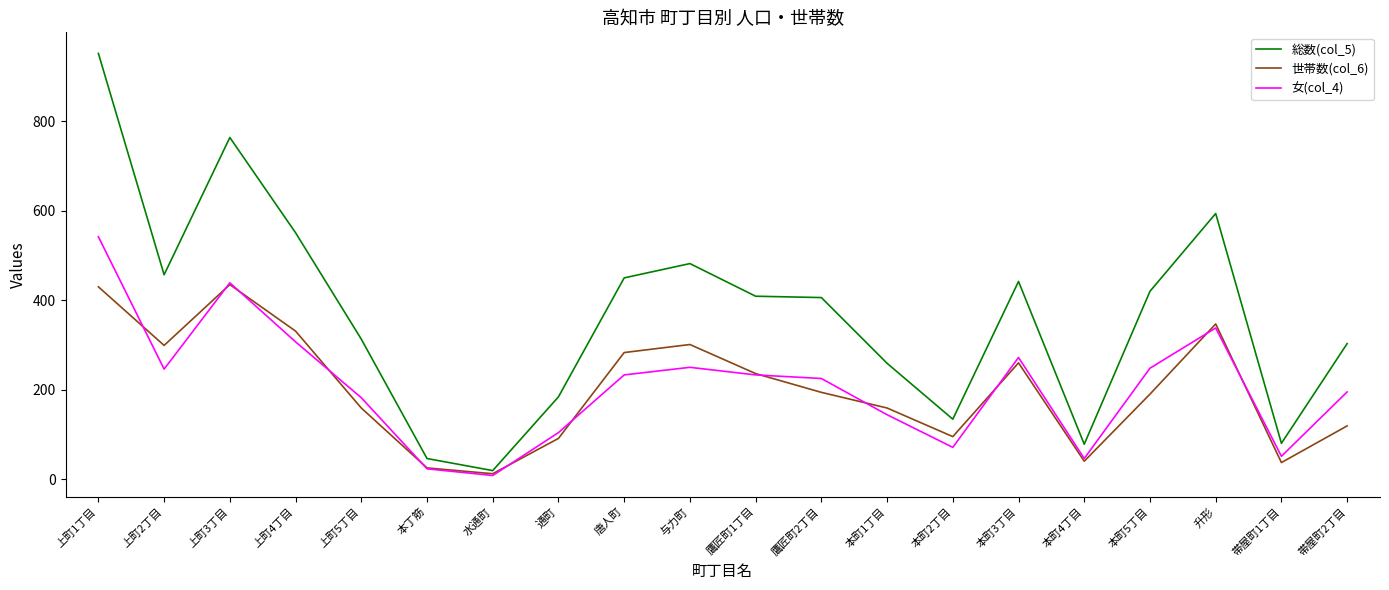

Between 本丁筋 and 本町1丁目, which series saw the biggest shift?

総数(col_5)